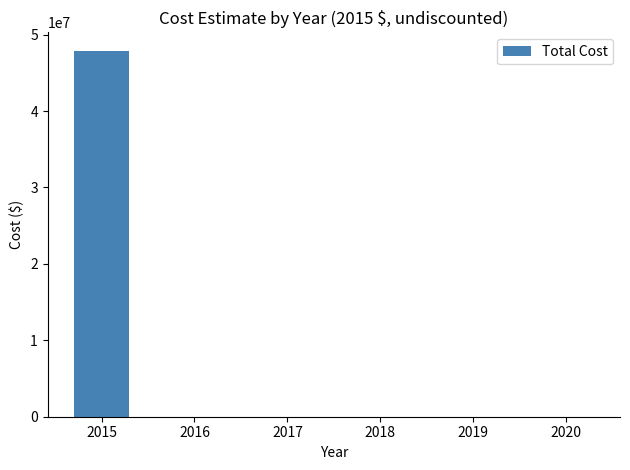

What is the greatest value displayed?

47898651.1